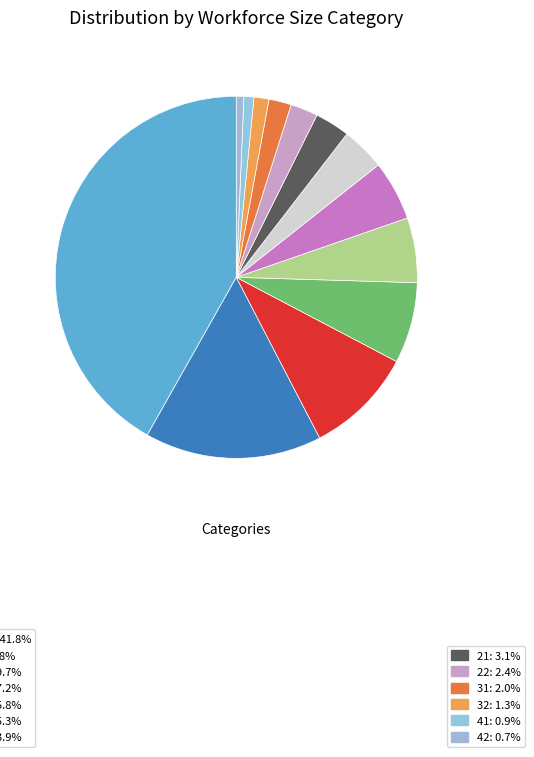

How many segments does this pie chart have?

13